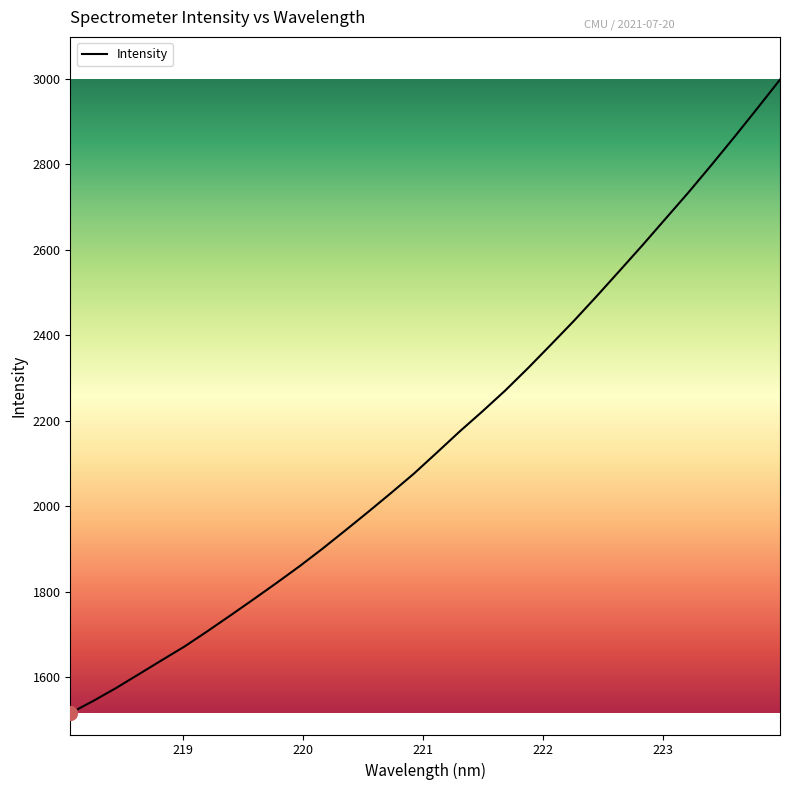

True or false: there are more than 0 points higher than both neighbors.

False